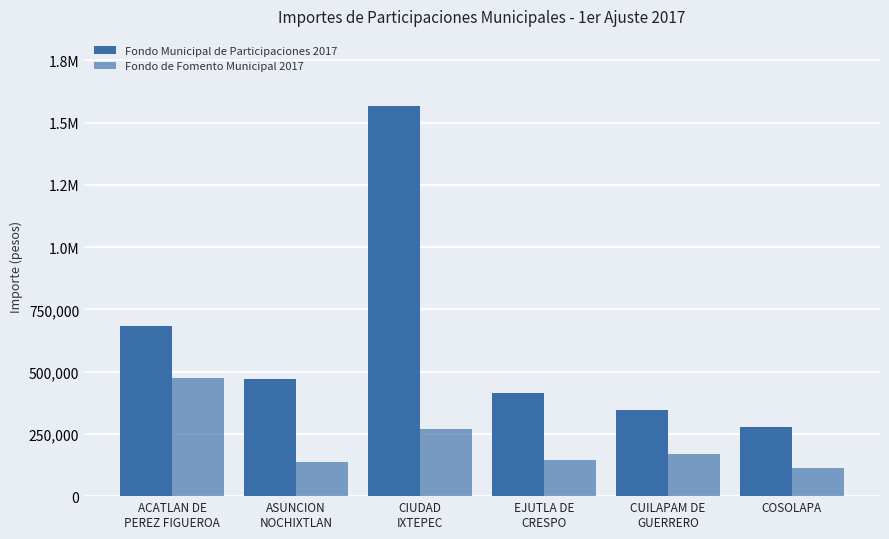

Does the chart contain any negative values?

No